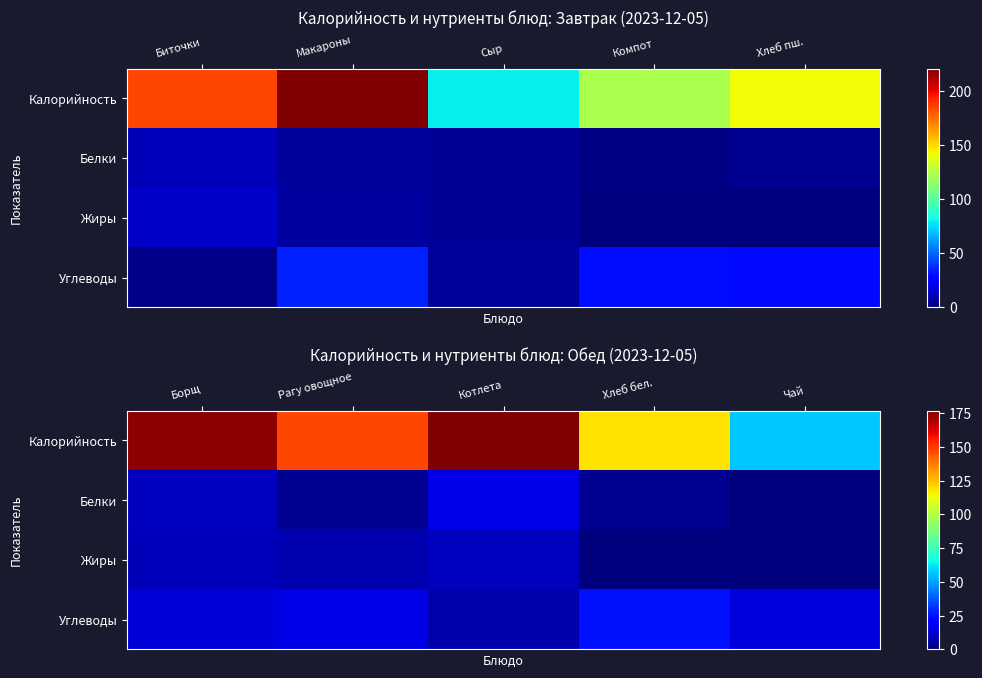

What is the maximum value for Калорийность?

176.9